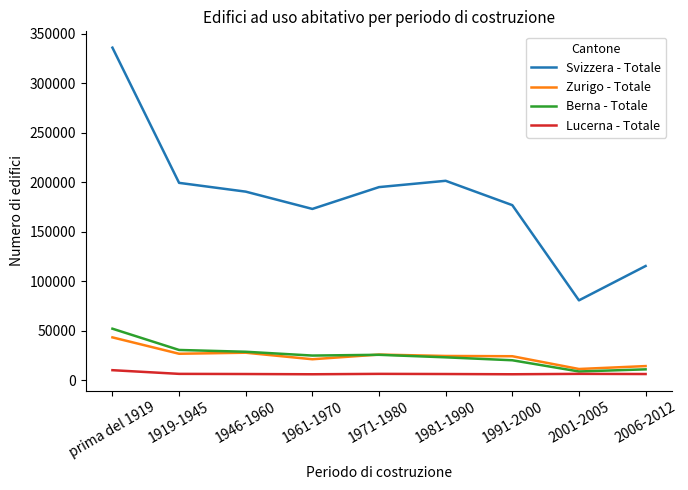

Which series has the widest spread of values?

Svizzera - Totale